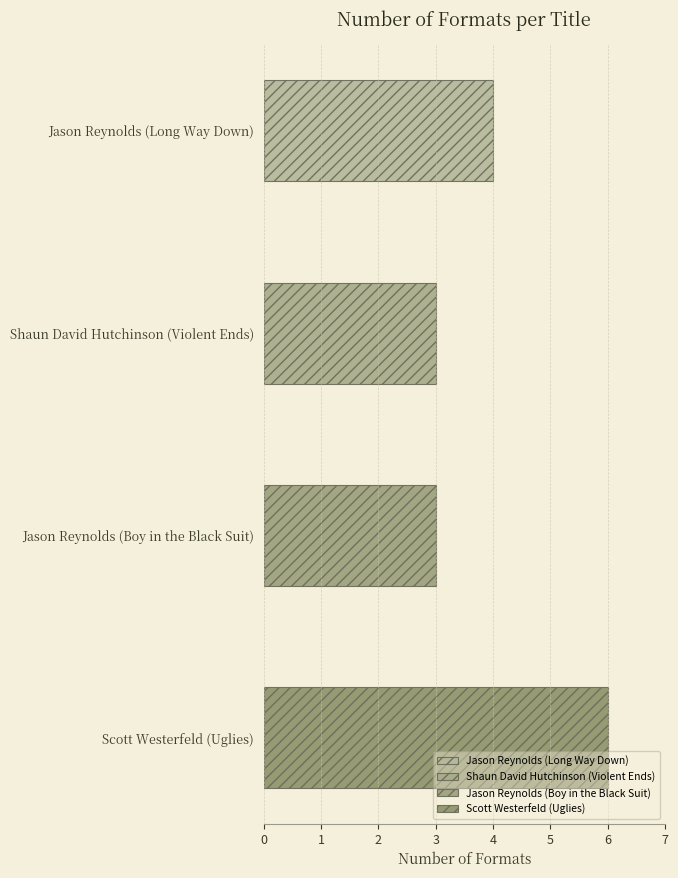

What is the ratio of the value at Jason Reynolds (Boy in the Black Suit) to the value at Scott Westerfeld (Uglies)?

0.5